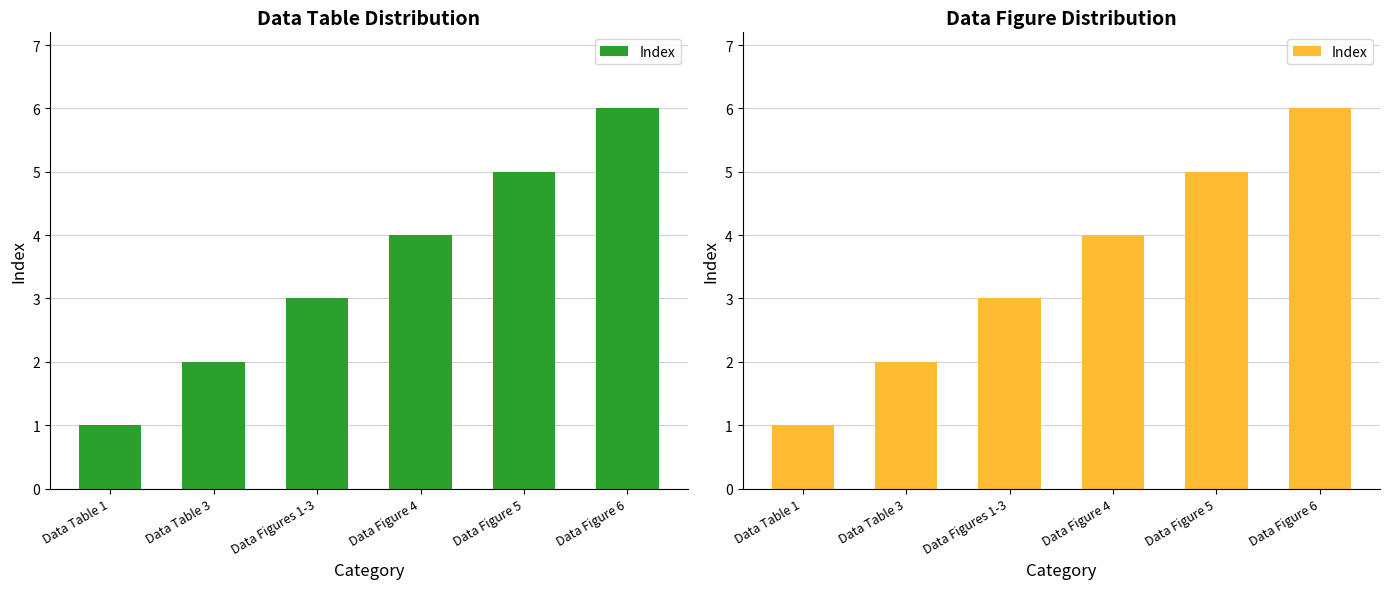

The value at Data Figures 1-3 is 3. True or false?

True